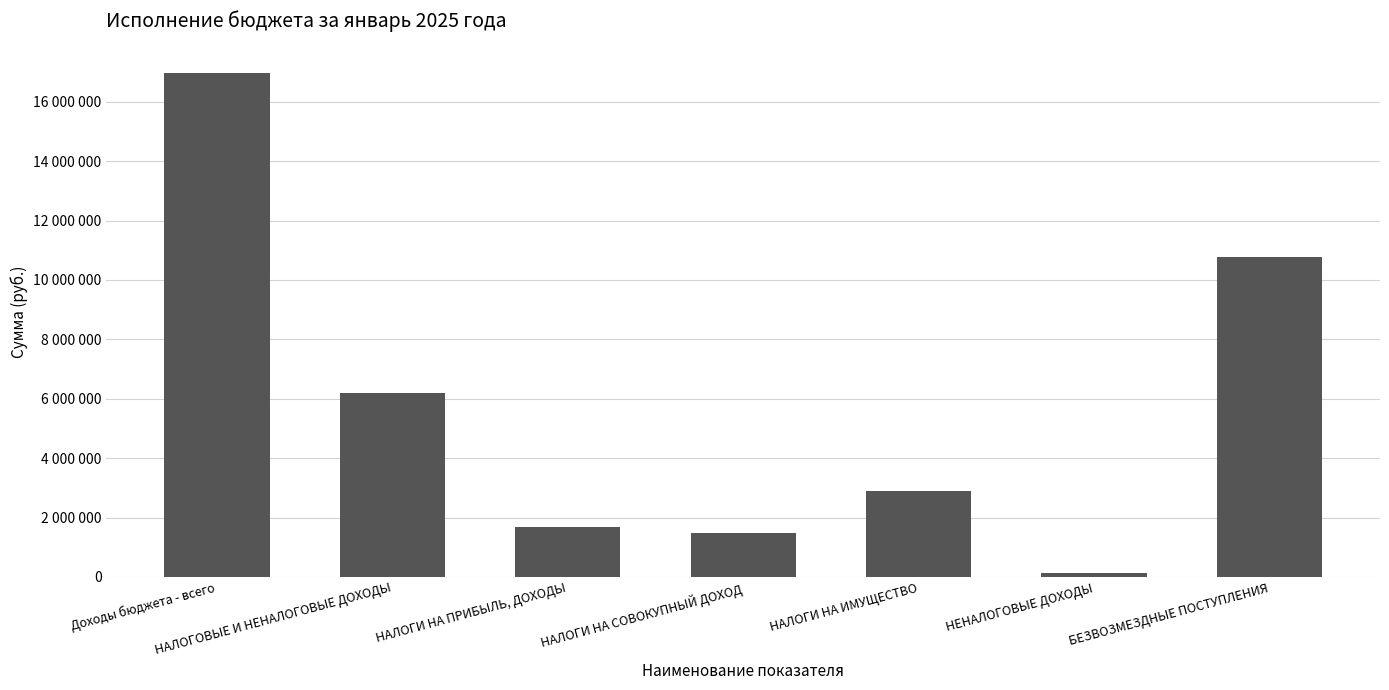

Is it true that the value at НАЛОГИ НА ИМУЩЕСТВО is 2900600?

True